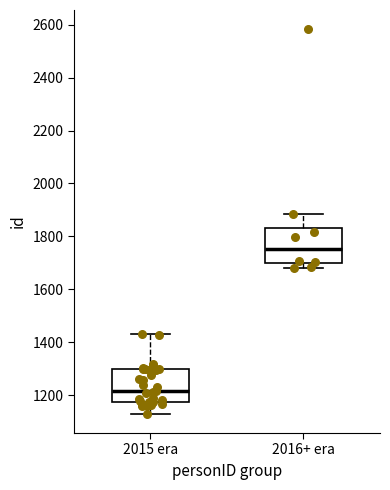

Which box has the highest median line?

2016+ era